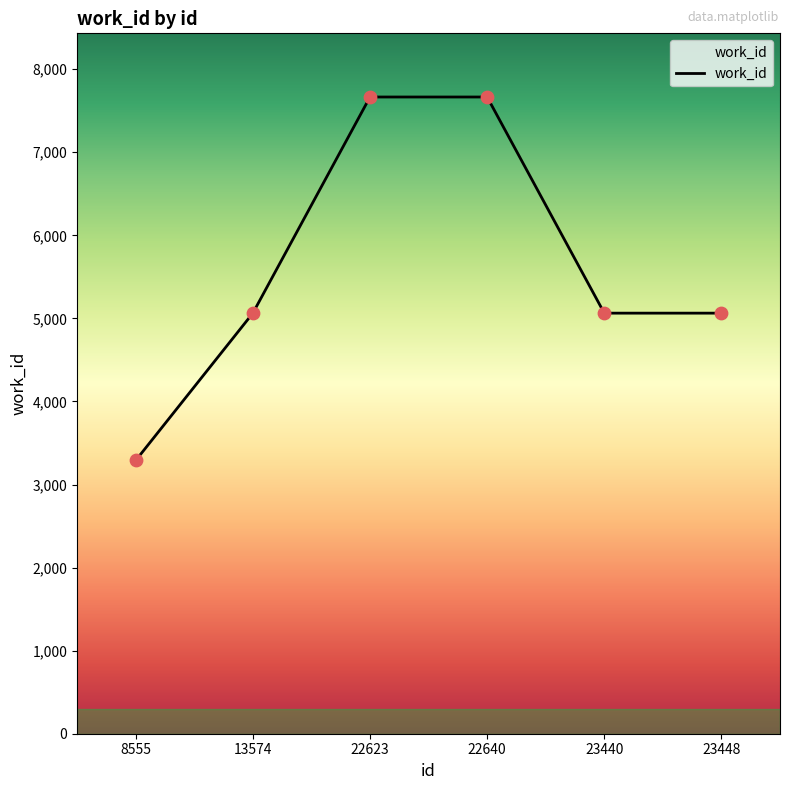

What is the change in value from 8555 to 22640?

+4375